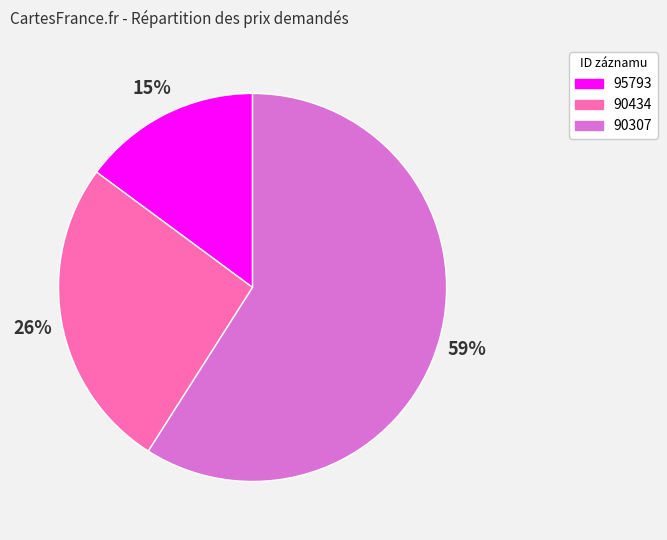

Is 95793 the majority of the pie?

No